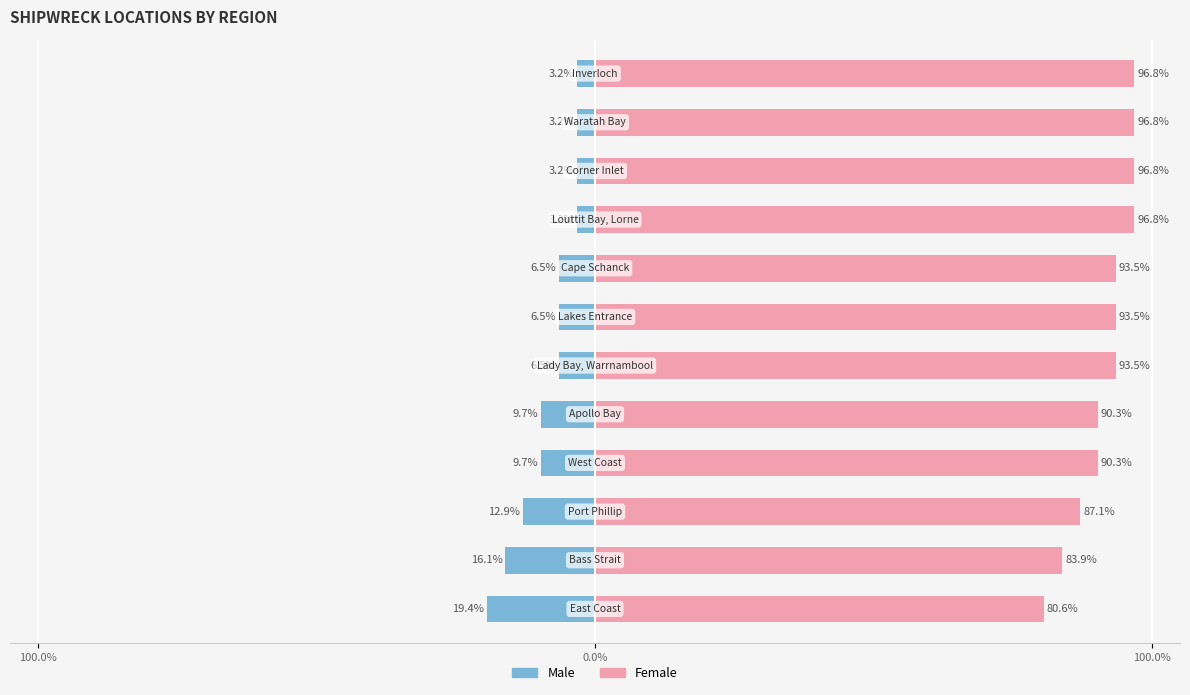

What is the value of the Male bar at the 4th from the left?

-9.7